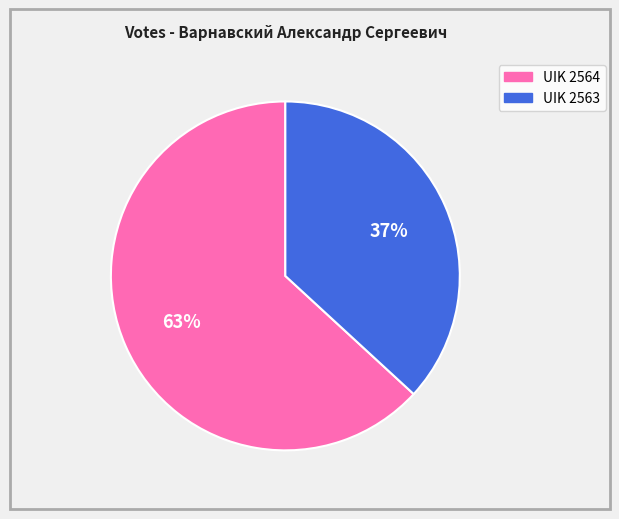

Is there a majority slice in this chart?

Yes